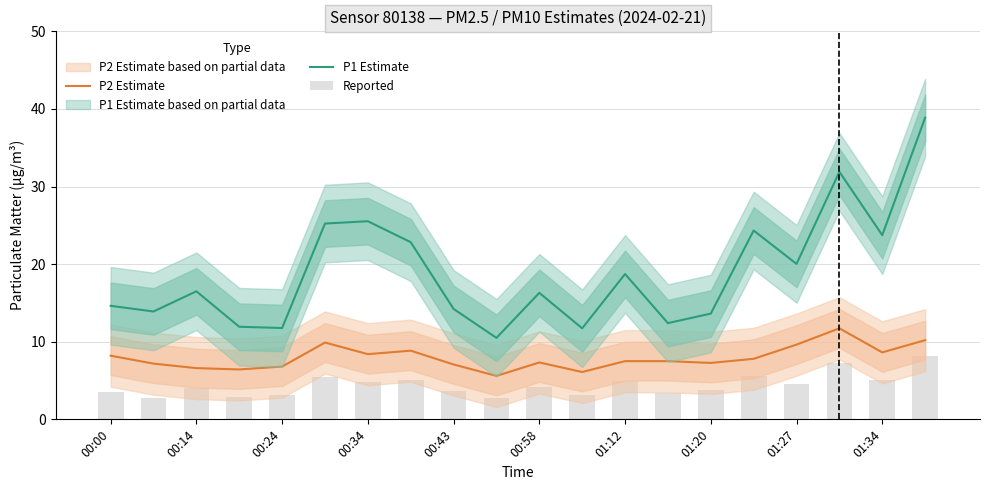

What is the sum of all Reported values?

88.2